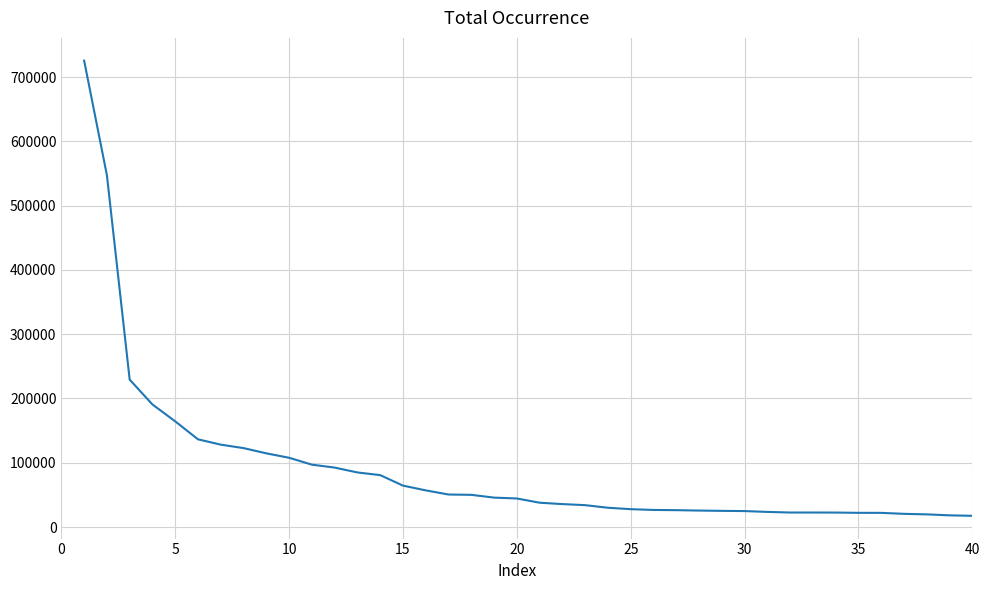

What is the difference between the maximum and minimum values?

707966